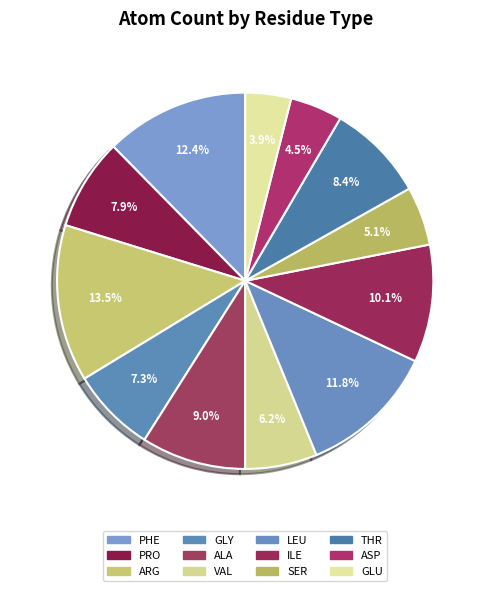

How many slices are in this pie chart?

12